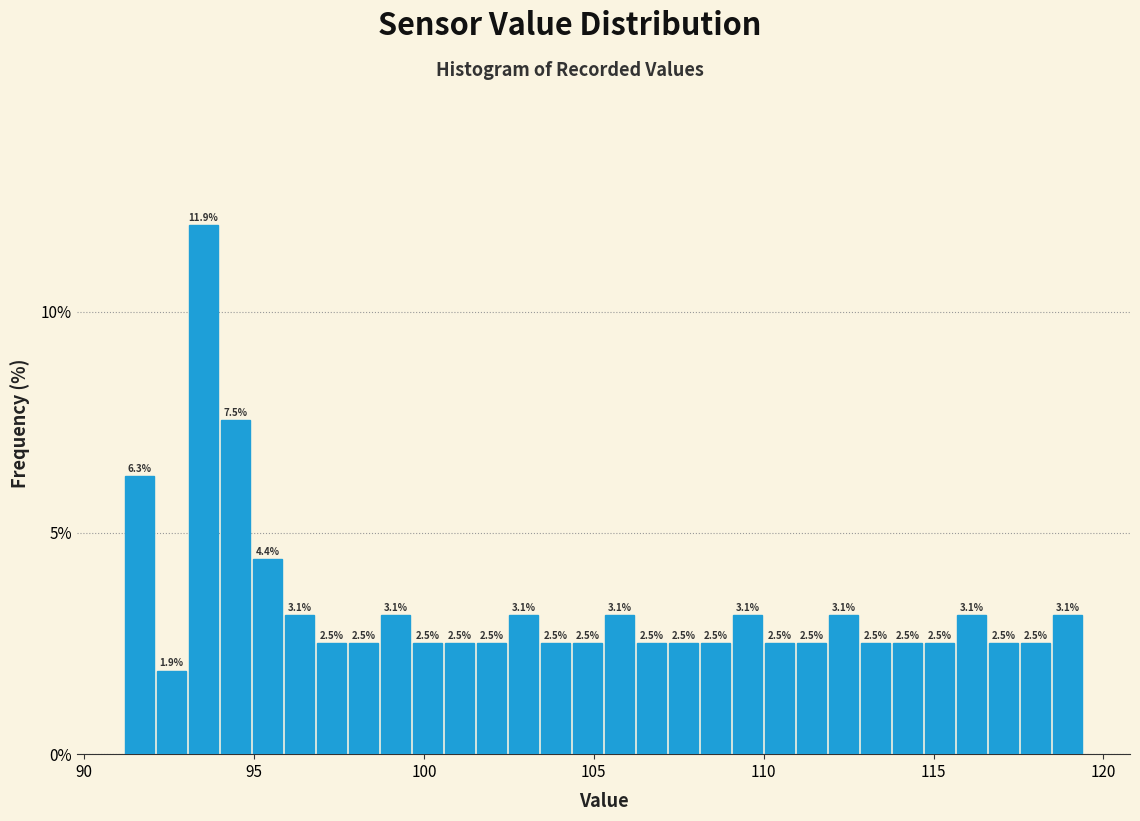

Around what value on the x-axis is the tallest bar? Give the approximate position of its centre, as read against the axis.

93.5